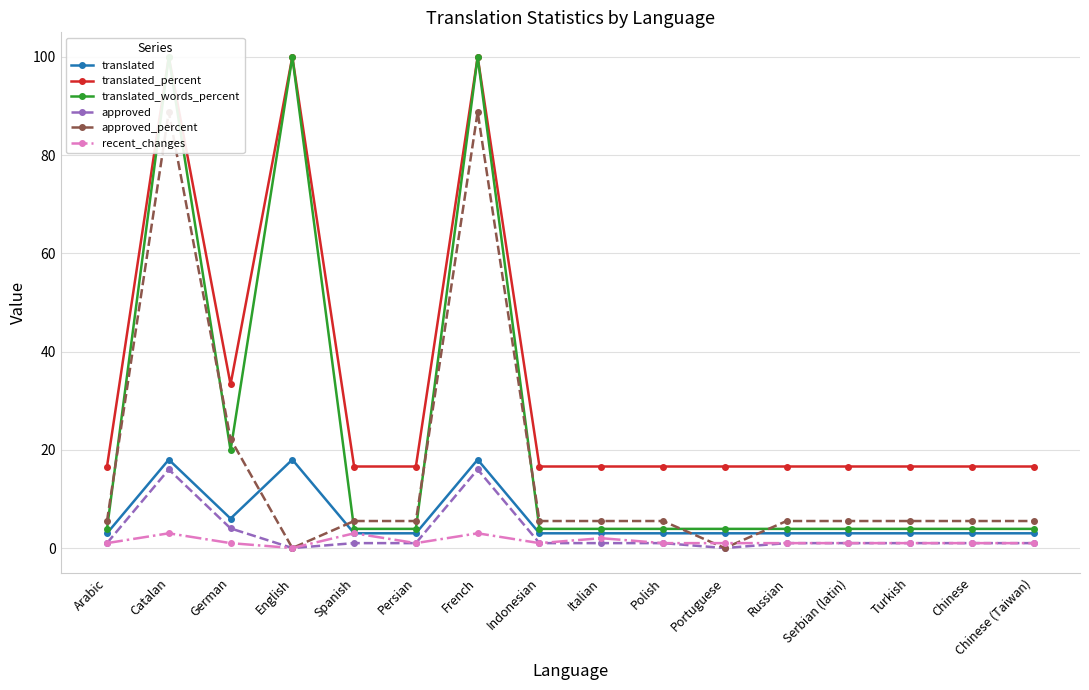

In approved, how many points are lower than both neighbors (excluding endpoints)?

2